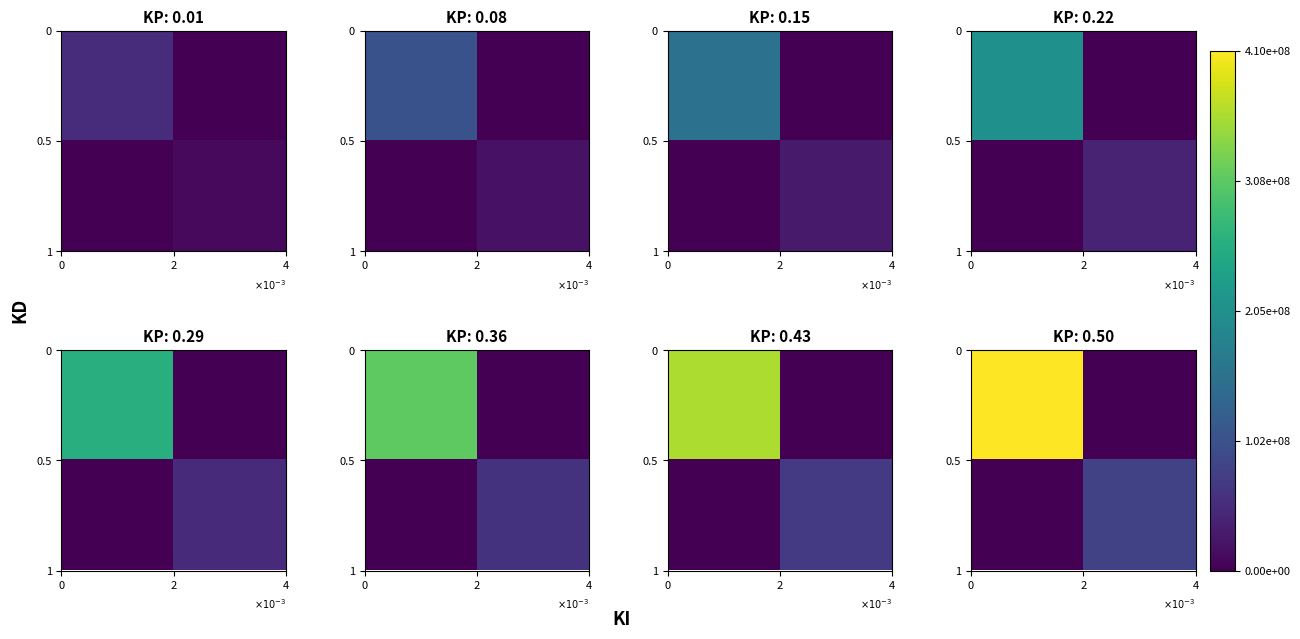

What is the sum of the row_0 values at 2 and 0?

410000000